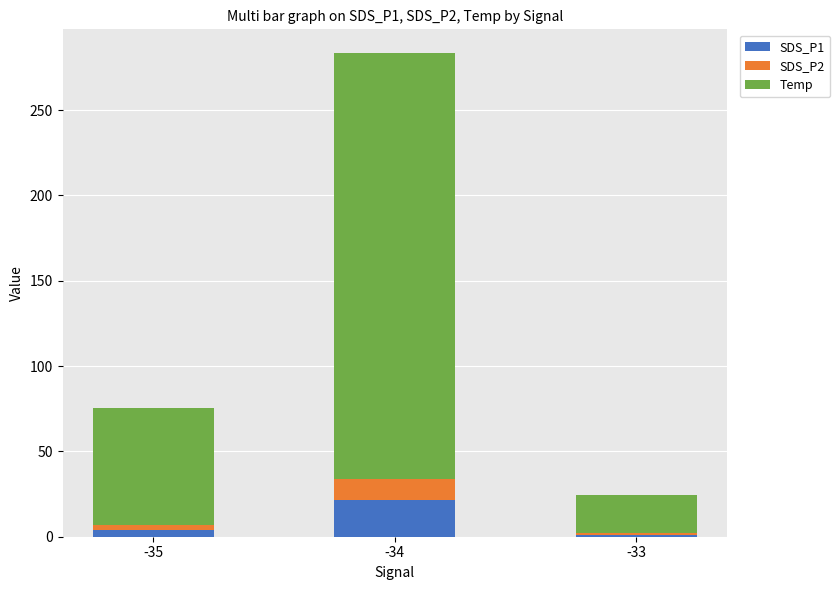

What is the highest value of the SDS_P1 series?

21.8